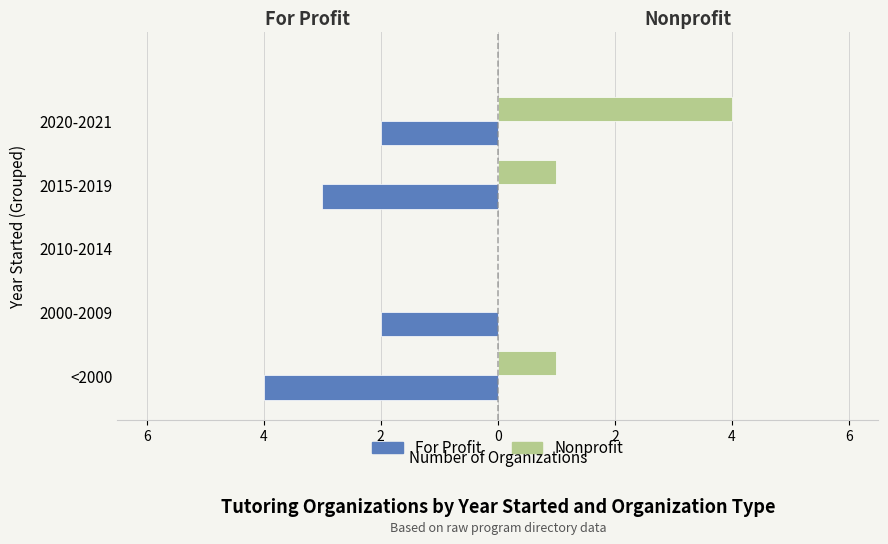

What are all the series names shown in the legend?

For Profit, Nonprofit